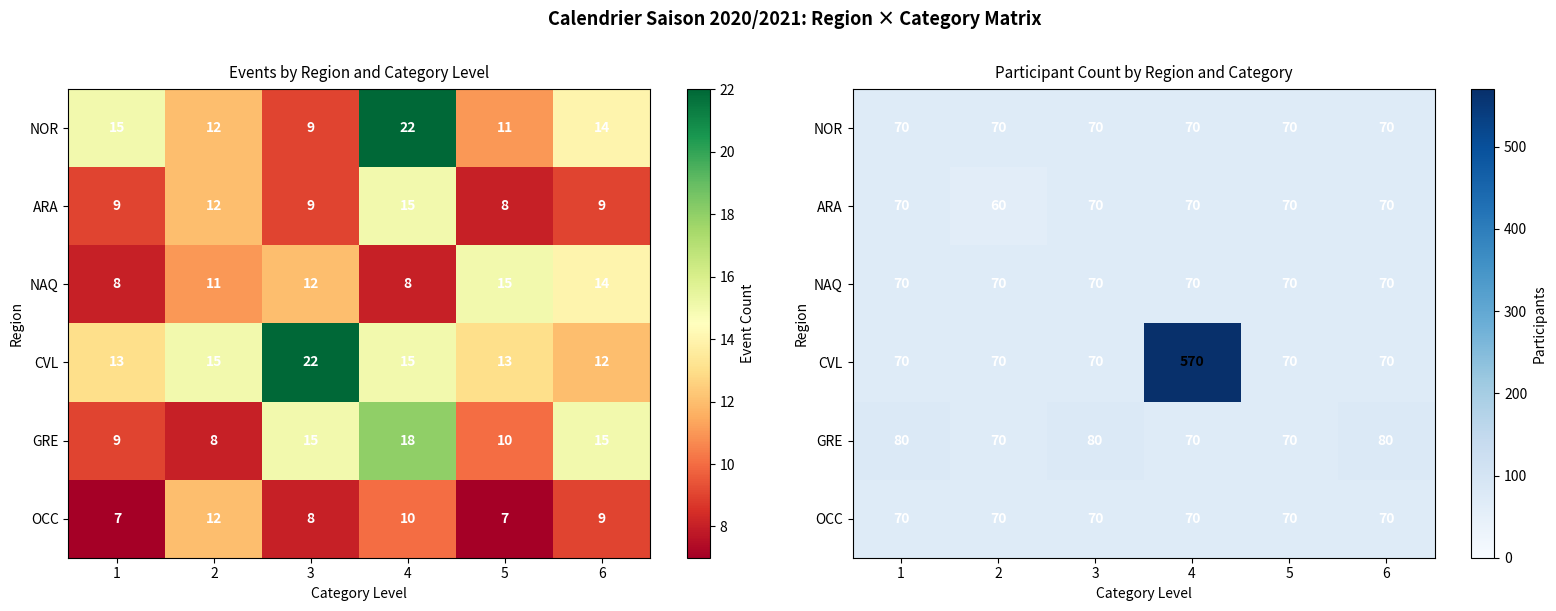

Is the value of CVL at 5 greater than the value of ARA at 2?

Yes